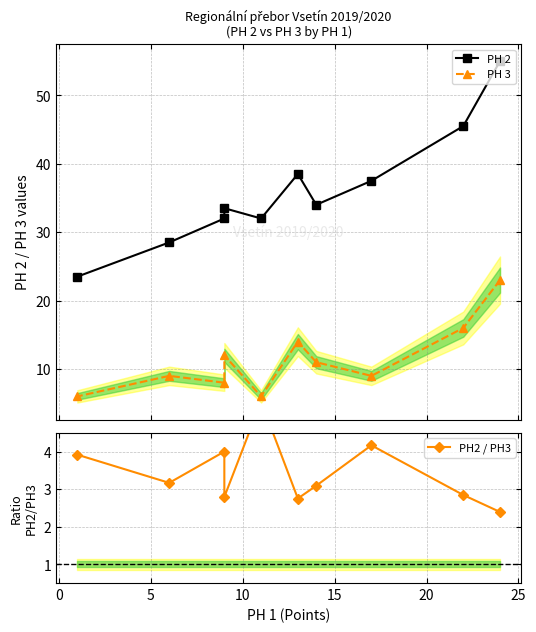

What is the greatest value displayed?

55.0